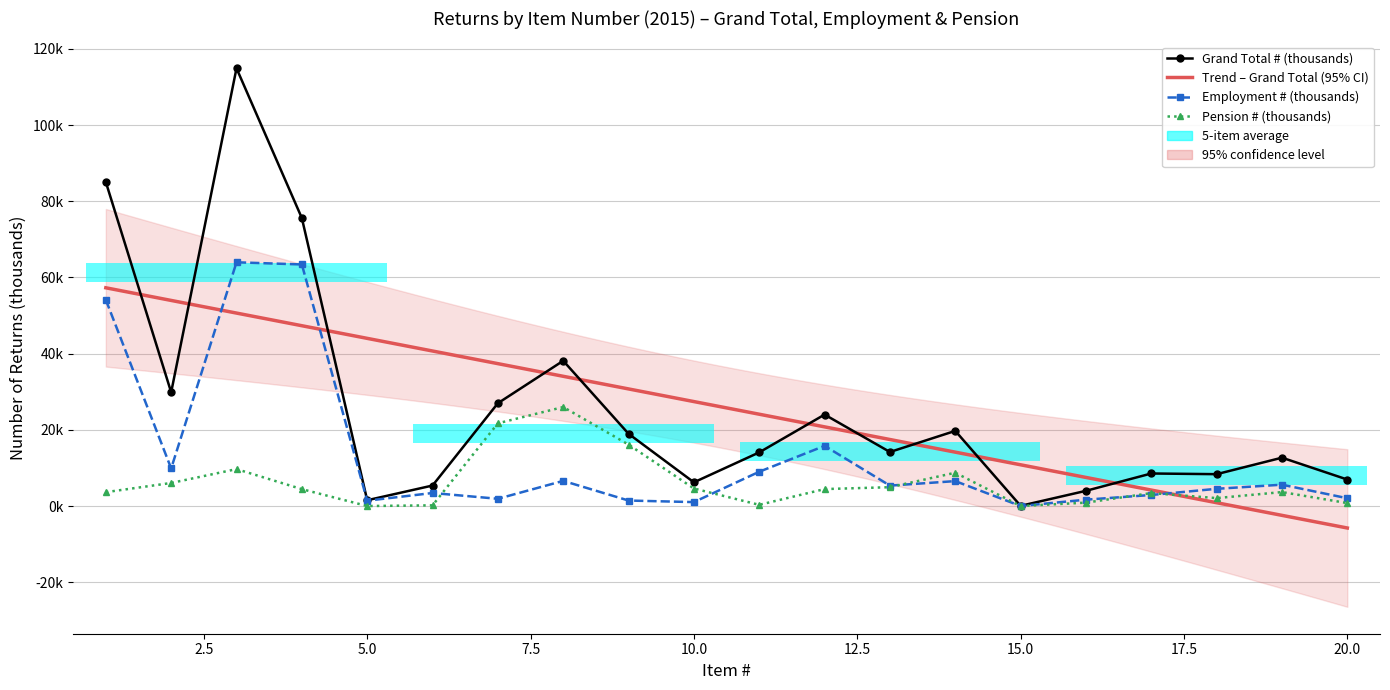

Between 6 and 7, which is larger?

7